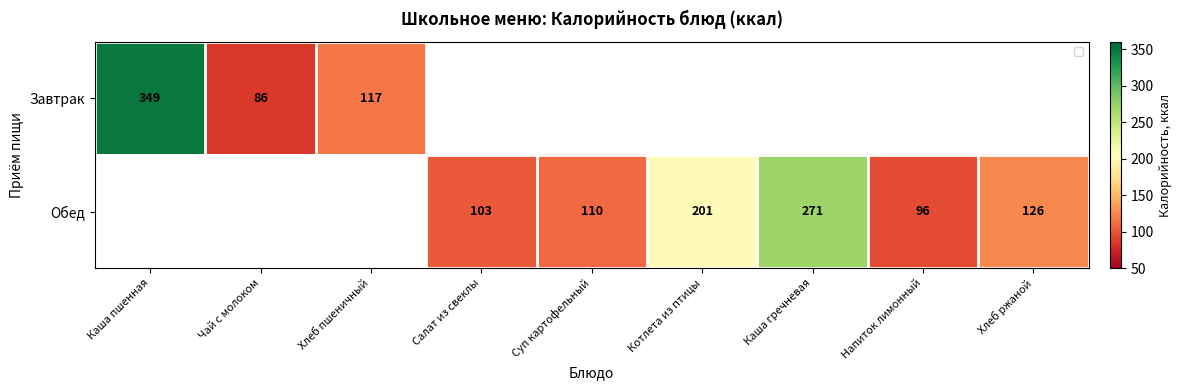

Which category has the lowest value across all series?

Чай с молоком